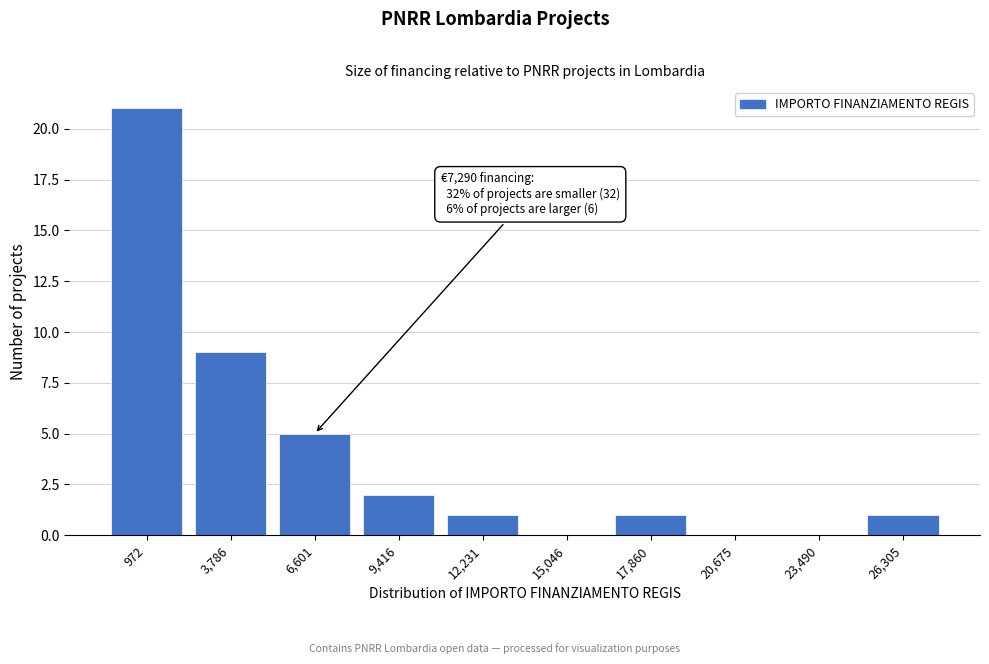

Reading left to right, extract all data points from this chart.

972=21	3,786=9	6,601=5	9,416=2	12,231=1	15,046=0	17,860=1	20,675=0	23,490=0	26,305=1